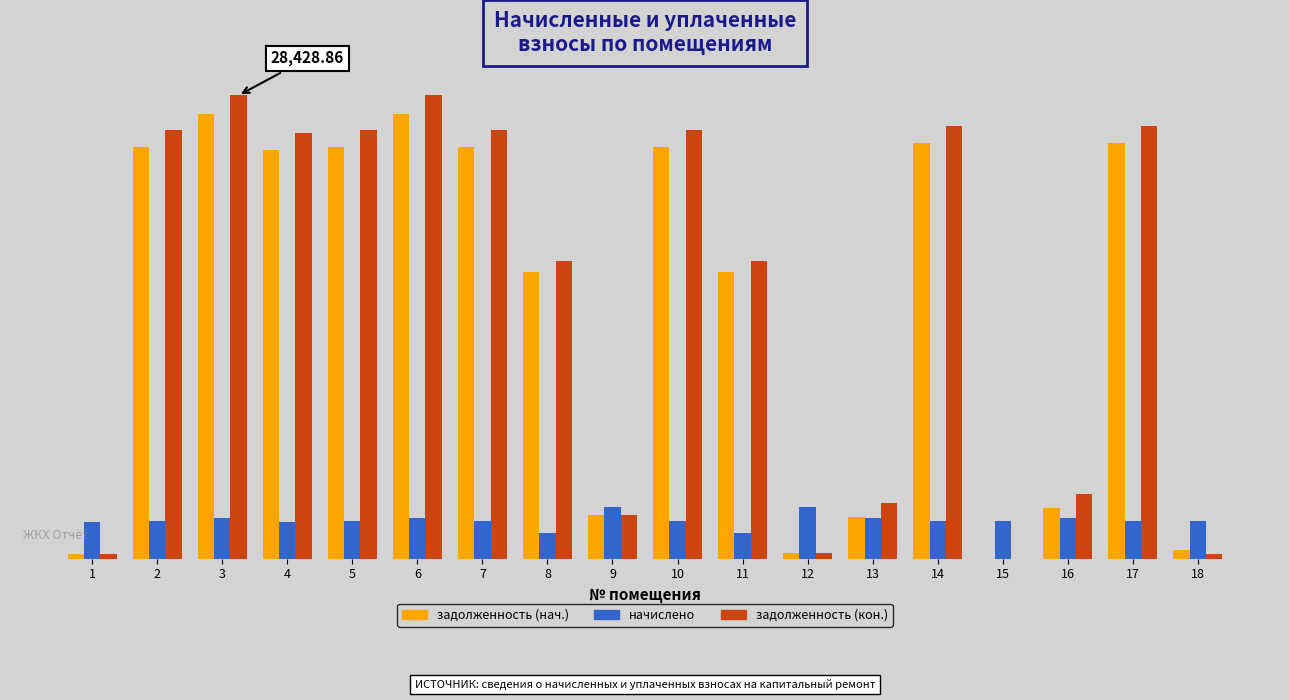

What are all the series names shown in the legend?

задолженность (нач.), начислено, задолженность (кон.)